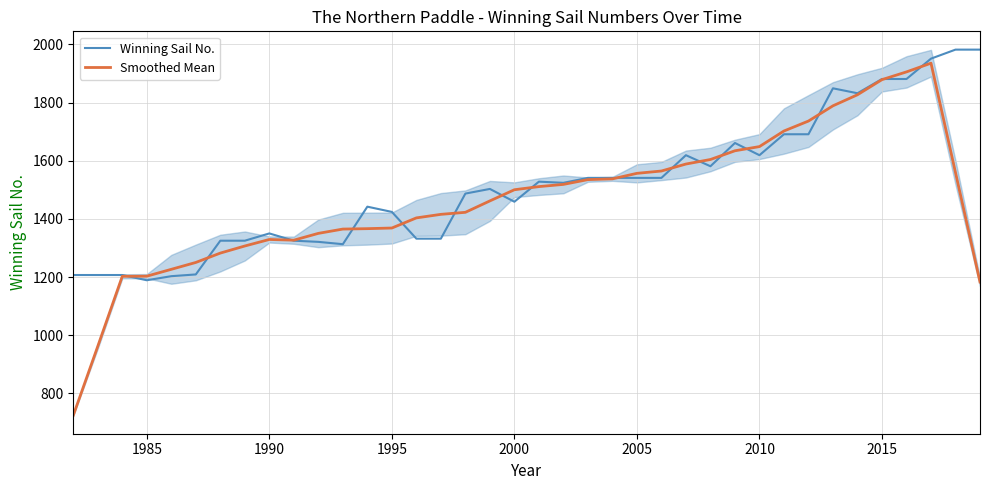

The value of Smoothed Mean at 2000 is 305.8. True or false?

False